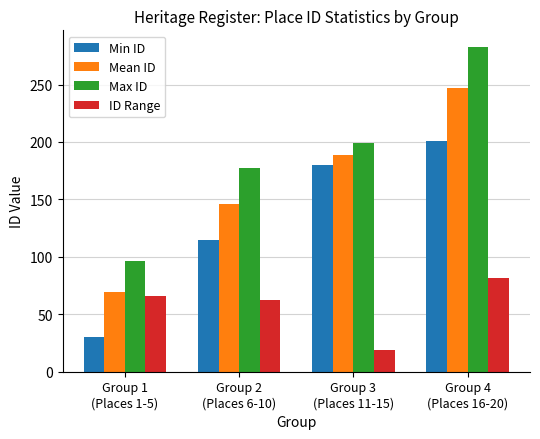

What is the lowest value of the Min ID series?

30